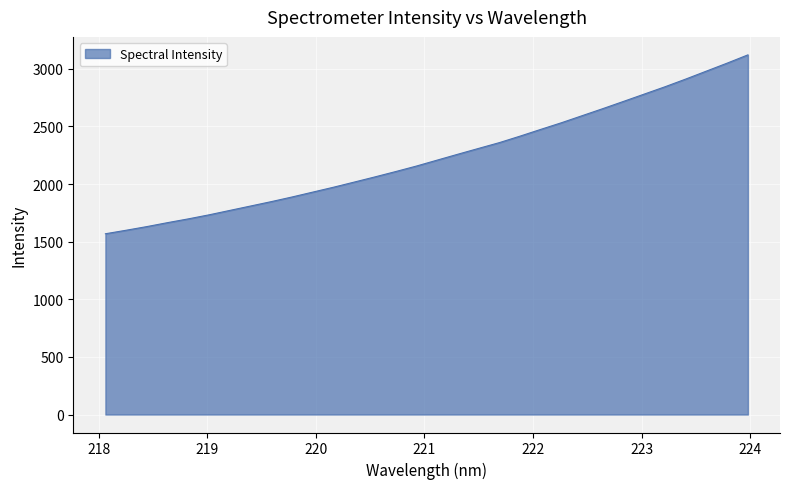

What is the smallest value displayed?

1568.4